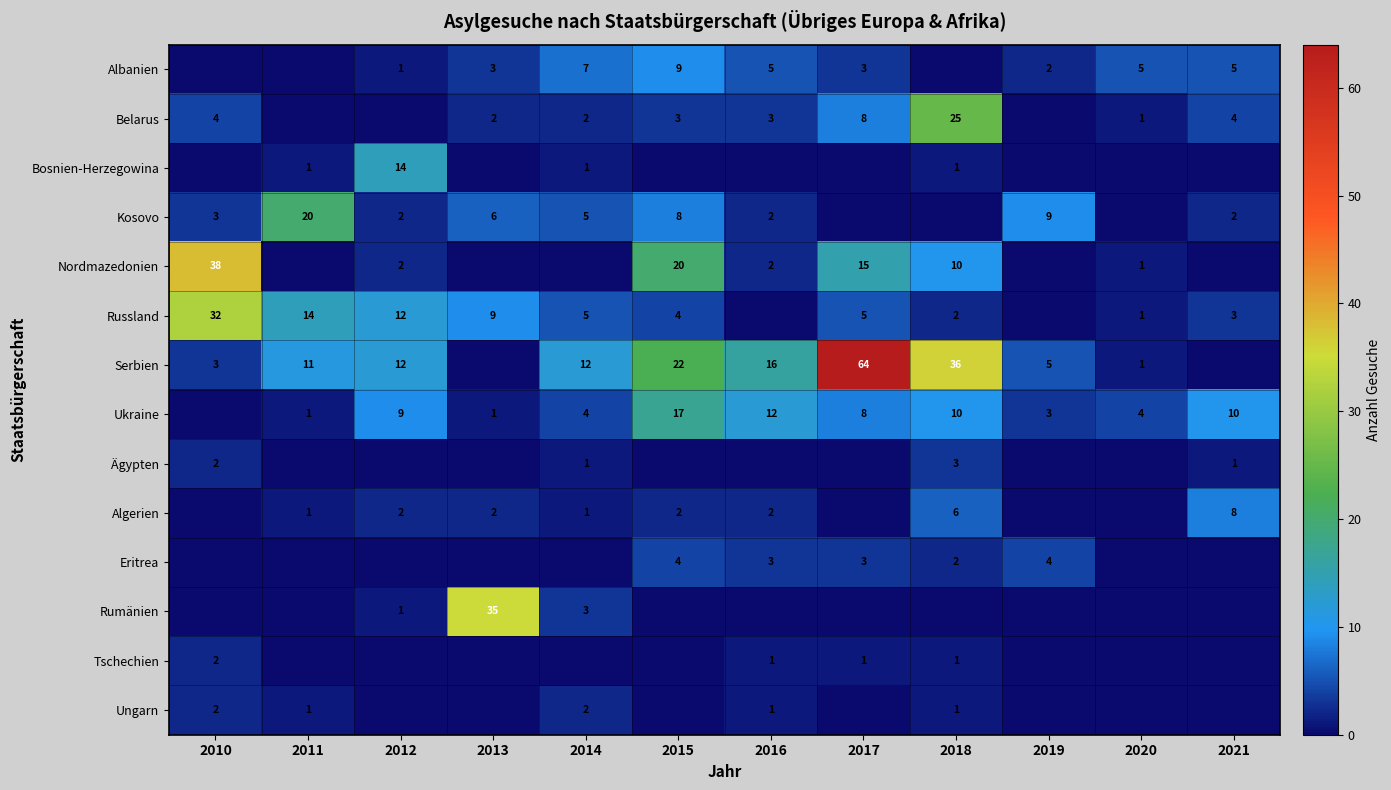

What is the difference between the highest and lowest values at 2019?

9